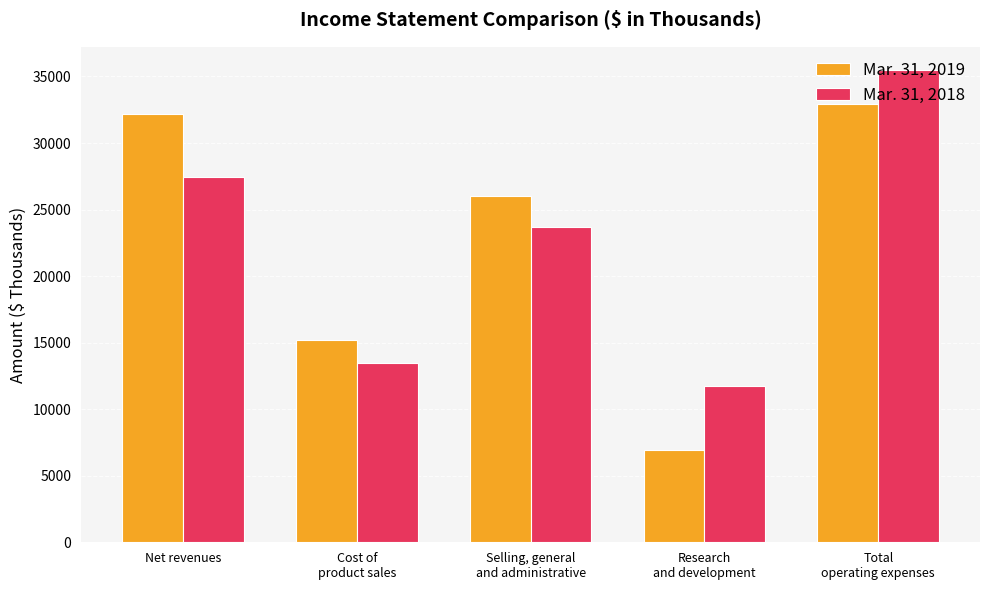

Which series has the largest range (max minus min)?

Mar. 31, 2019